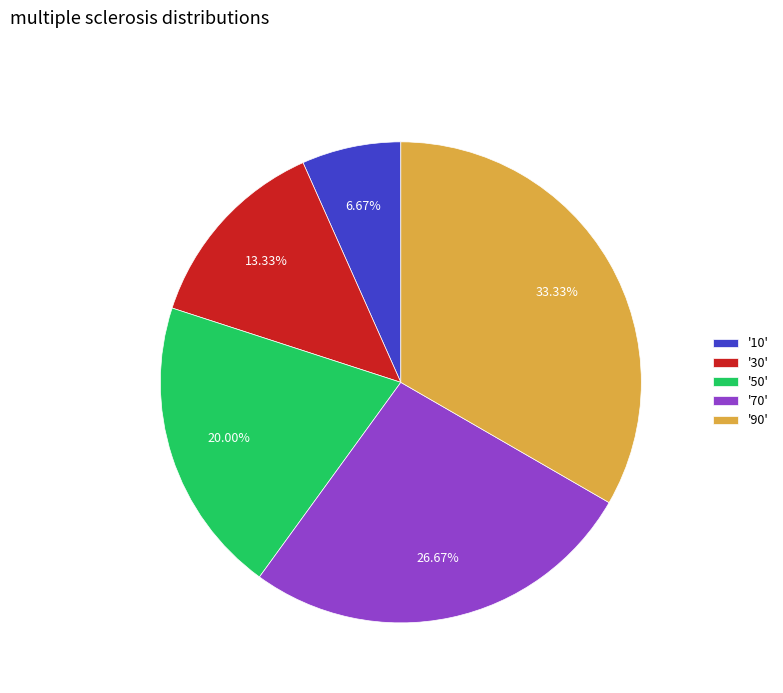

Which slice is the largest?

'90'